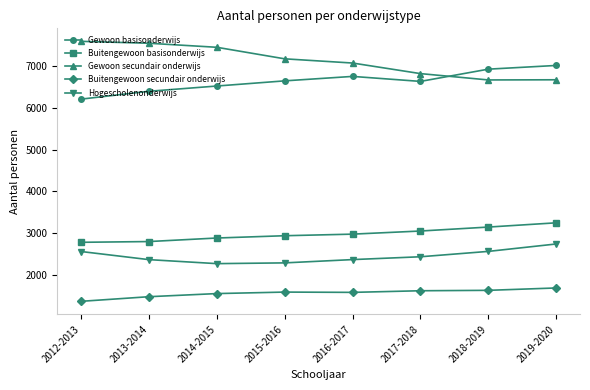

What is the difference between the maximum and minimum values in the Buitengewoon secundair onderwijs series?

321